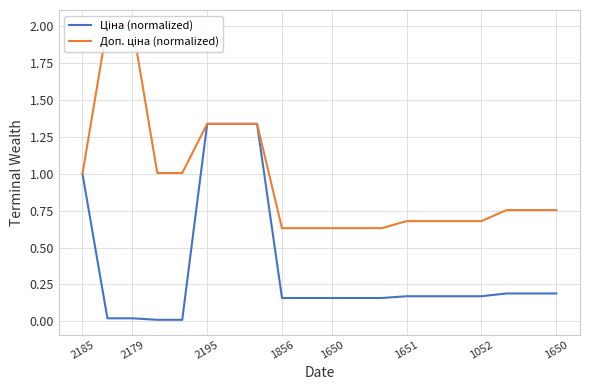

True or false: Ціна (normalized) and Доп. ціна (normalized) cross at least once.

False